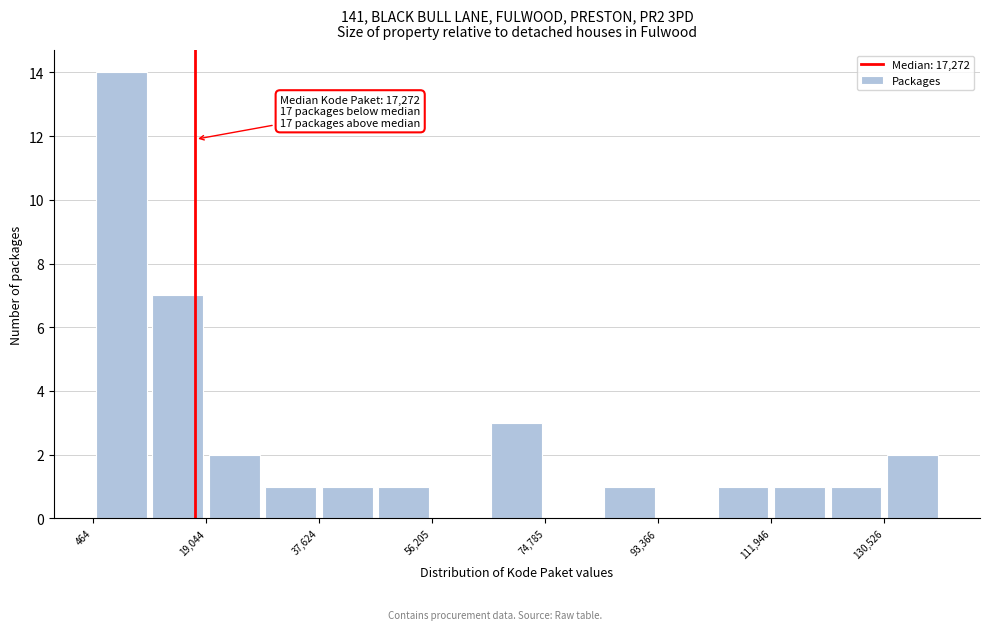

Over which range of the x-axis is the bar tallest?

0 to 10000